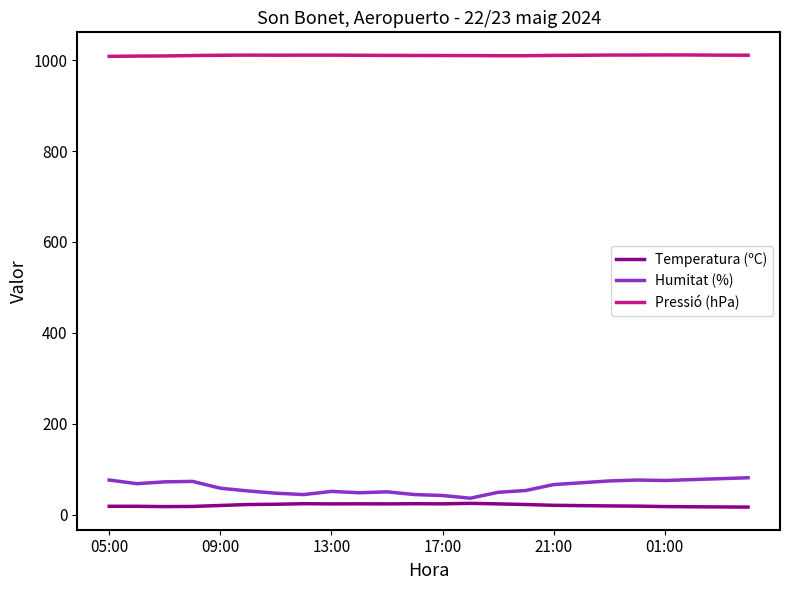

Does the chart have visible grid lines?

No